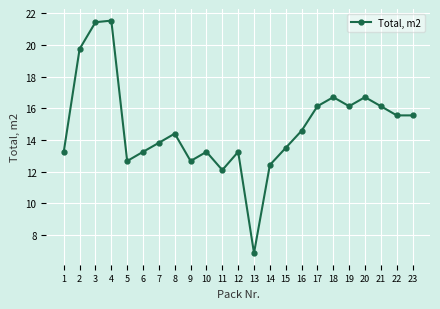

How many points are higher than both their immediate neighbors (excluding endpoints)?

6